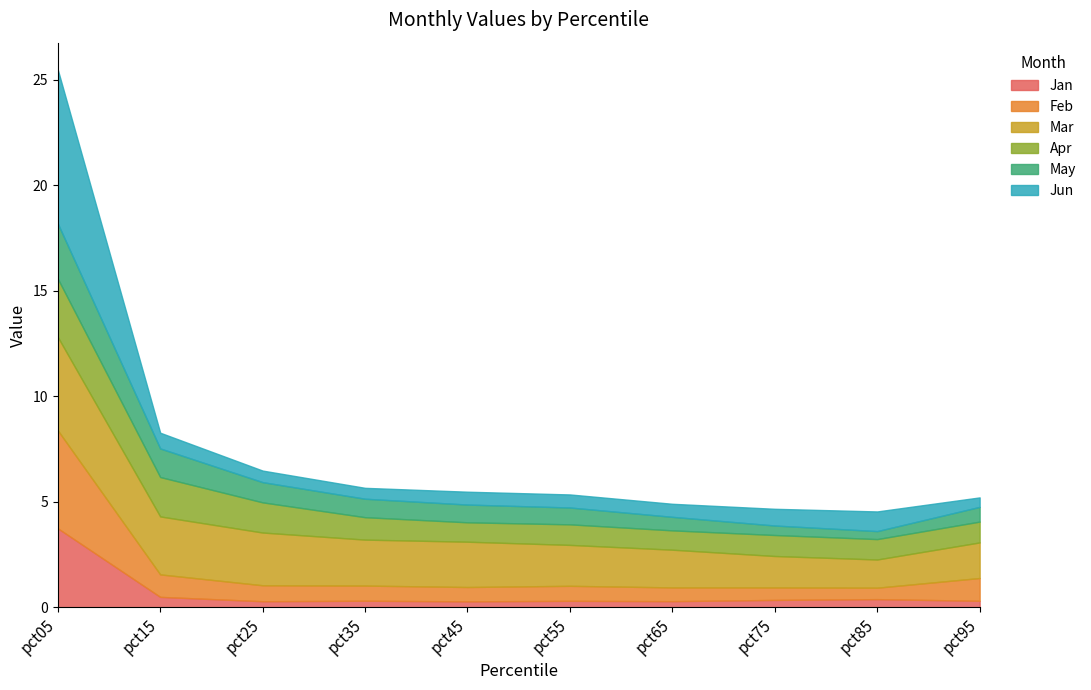

Is it true that May equals 0.8 at pct55?

True